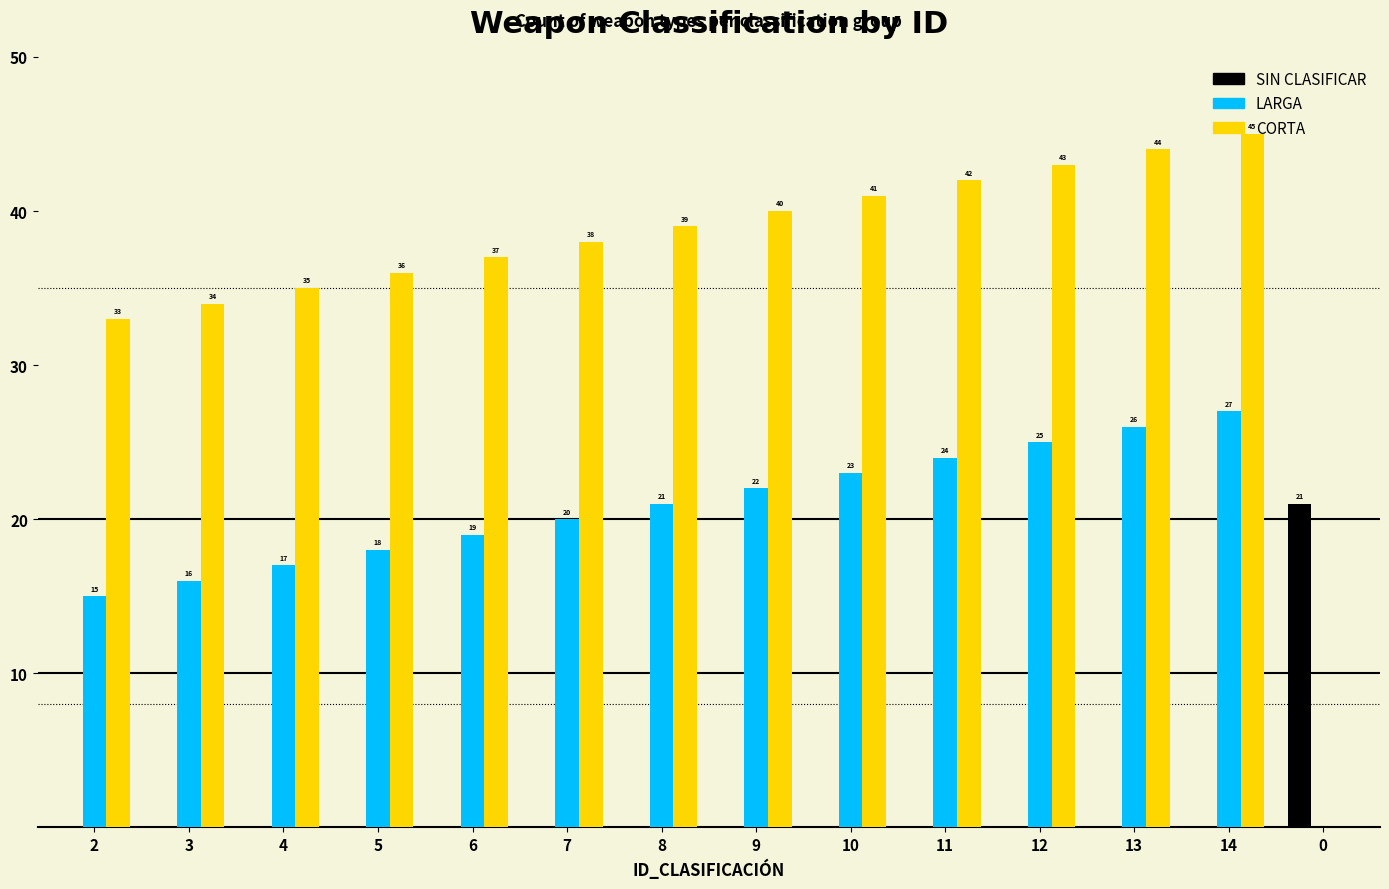

Reading left to right, list all the values displayed in this chart.

SIN CLASIFICAR: 0	0	0	0	0	0	0	0	0	0	0	0	0	21
LARGA: 15	16	17	18	19	20	21	22	23	24	25	26	27	0
CORTA: 33	34	35	36	37	38	39	40	41	42	43	44	45	0